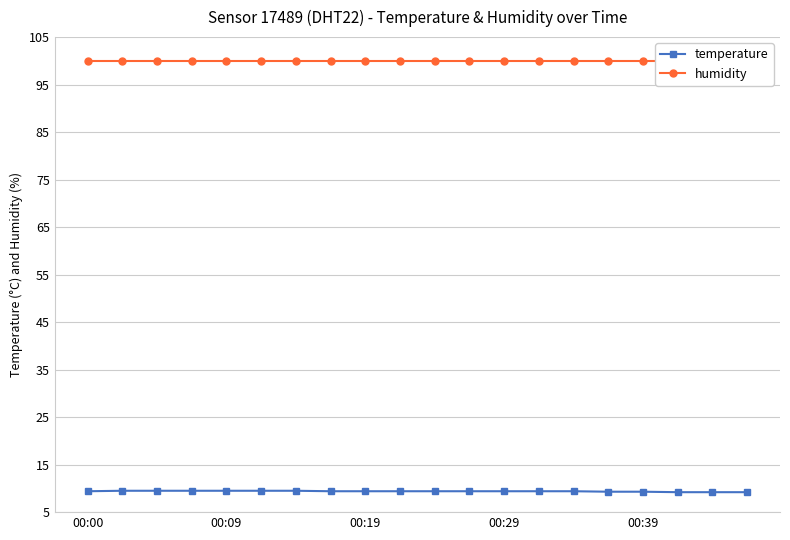

True or false: temperature has a value of 9.4 at 00:00.

True